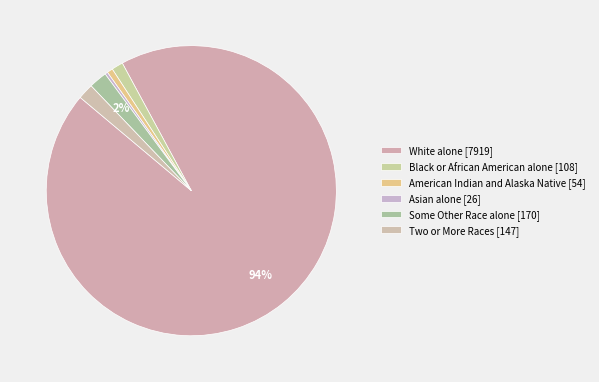

Is it true that White alone [7919] is 99% of the pie?

False